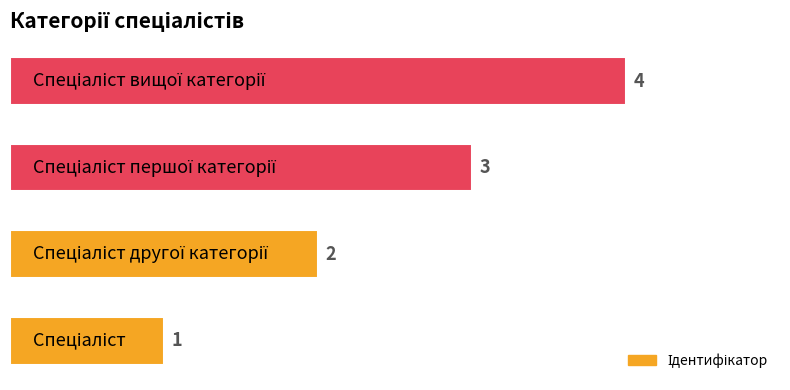

What is the maximum value shown in the chart?

4